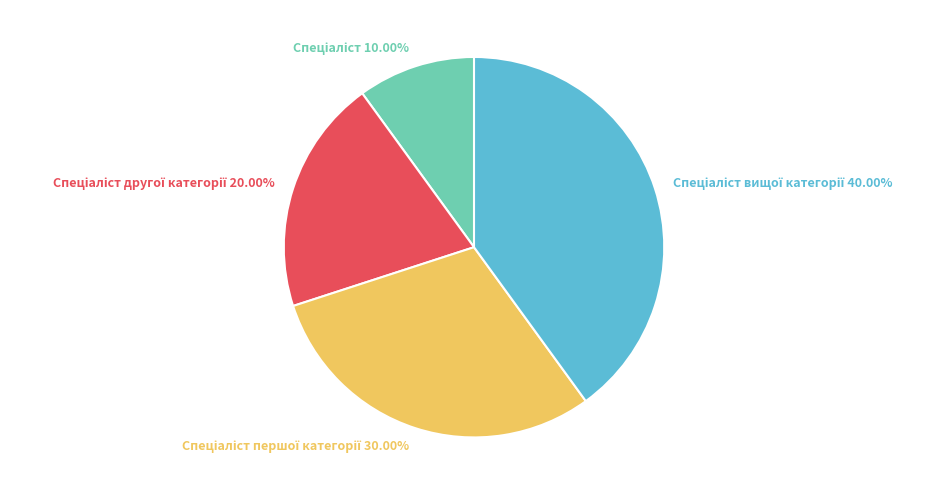

Is there any slice that represents more than half of the pie?

No